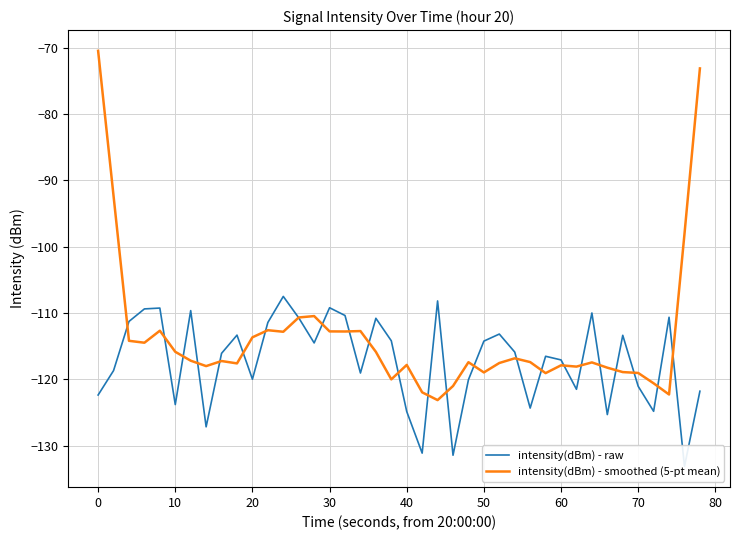

What is the minimum value for intensity(dBm) - raw?

-133.1